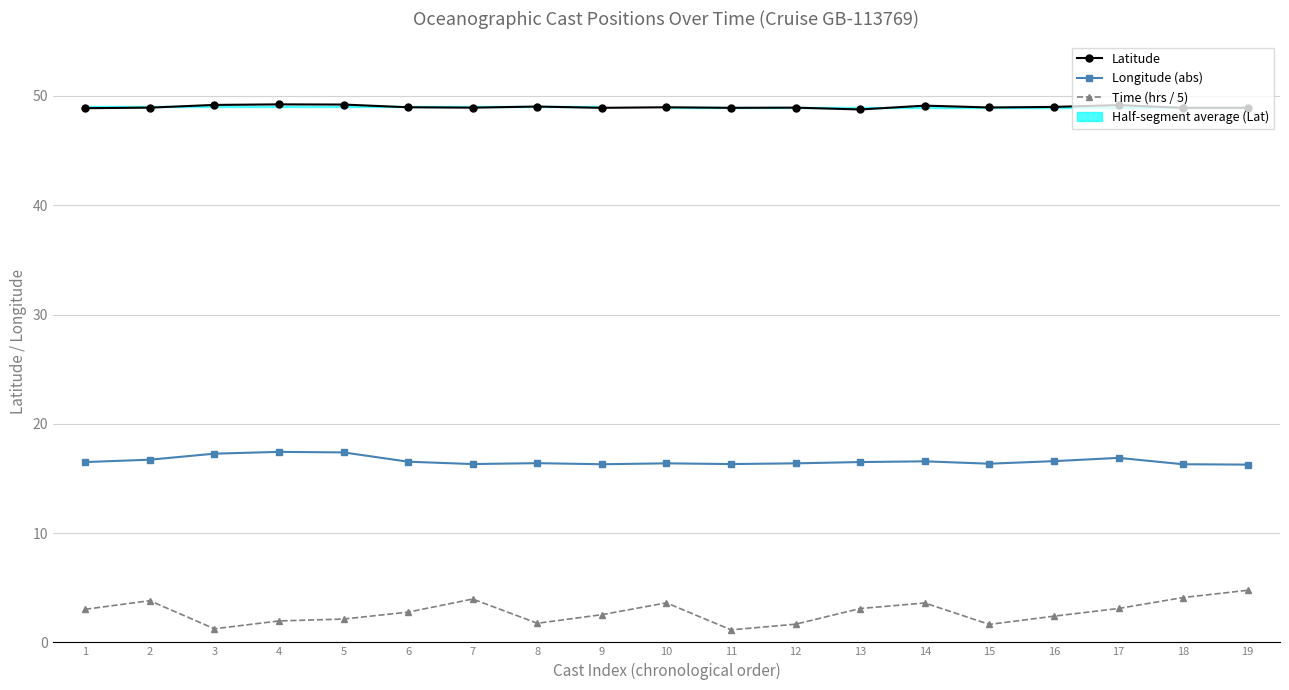

What is the sum of all Time (hrs / 5) values?

52.3